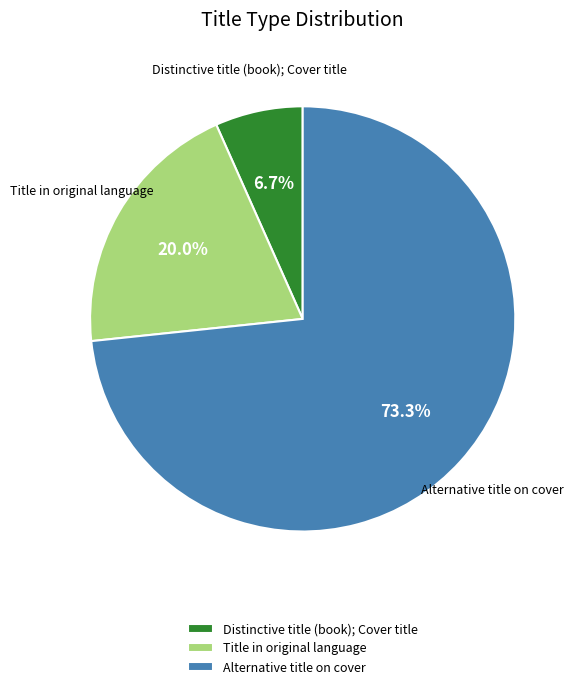

What is the smallest slice in the pie chart?

Distinctive title (book); Cover title